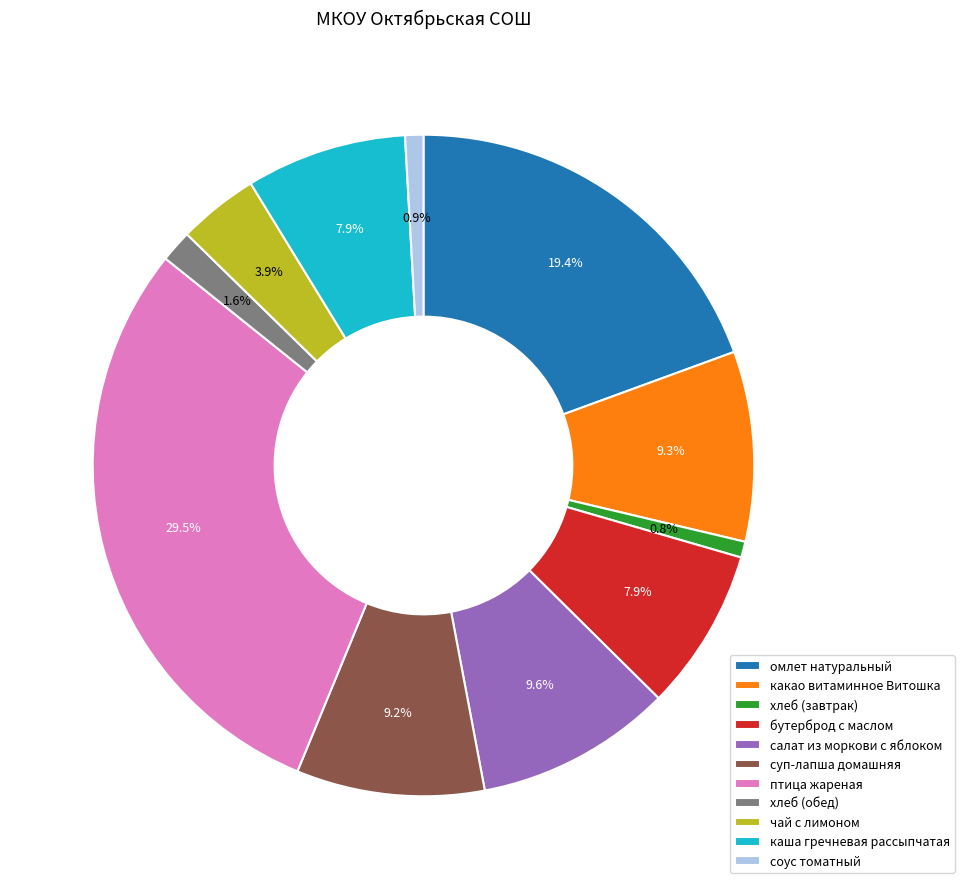

To the nearest percent, what percentage of the pie is суп-лапша домашняя?

9%